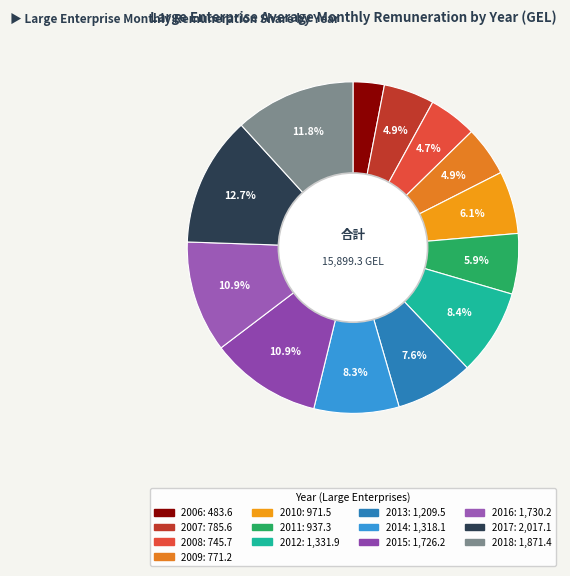

Between 2007 and 2011, which is larger?

2011